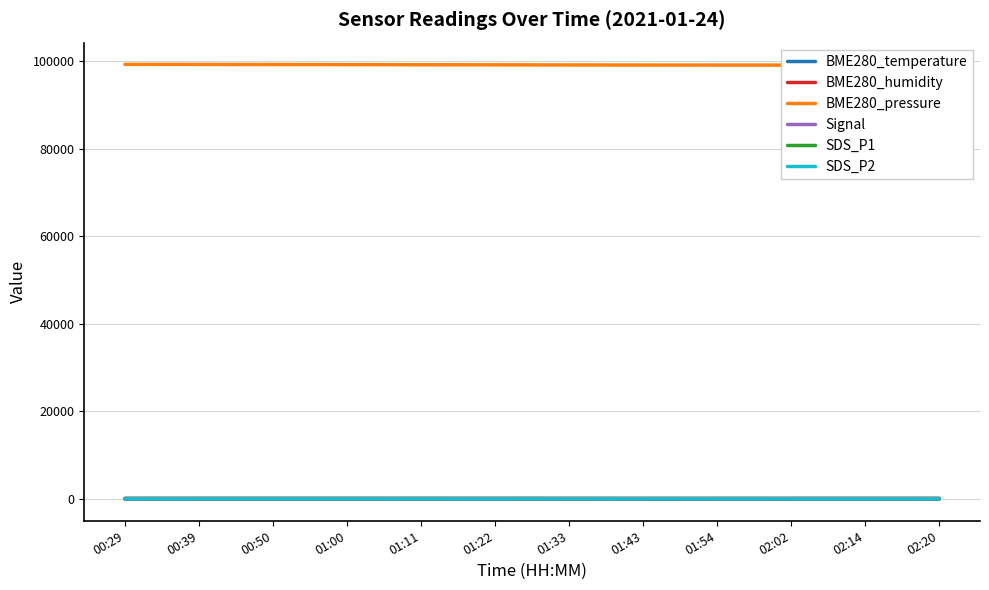

How many values in the SDS_P2 series are below 4?

6